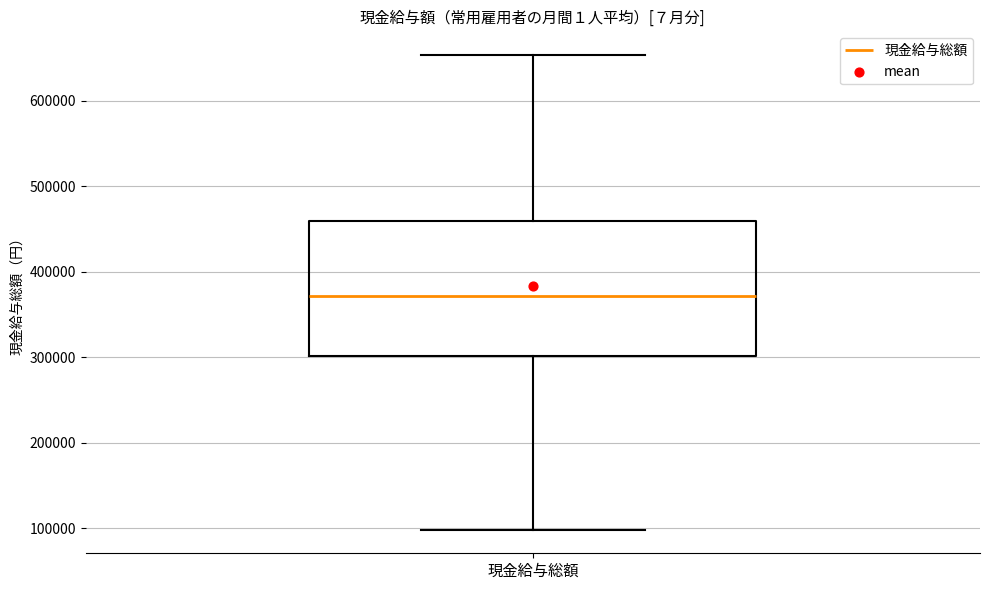

Transcribe this box plot: give where the median line is, the range the box spans, and where the two whiskers end, as read against the y-axis. The values are not printed on the chart, so give them approximately, as read against the axis.

median 370000, box 300000 to 460000, whiskers 100000 to 650000